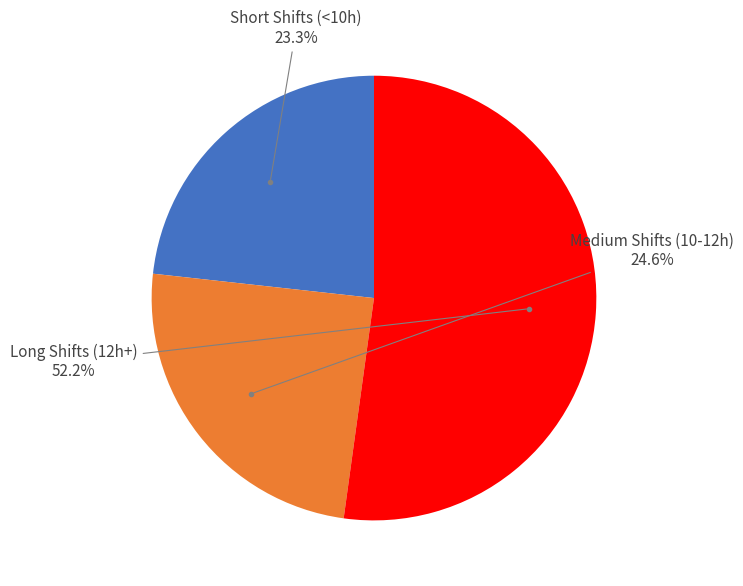

Does any single category account for the majority?

Yes